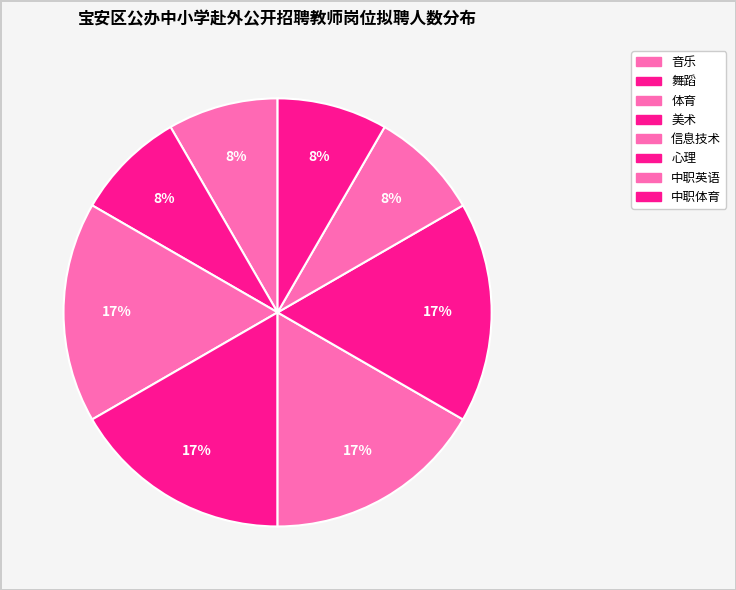

True or false: 舞蹈 accounts for 18% of the total.

False